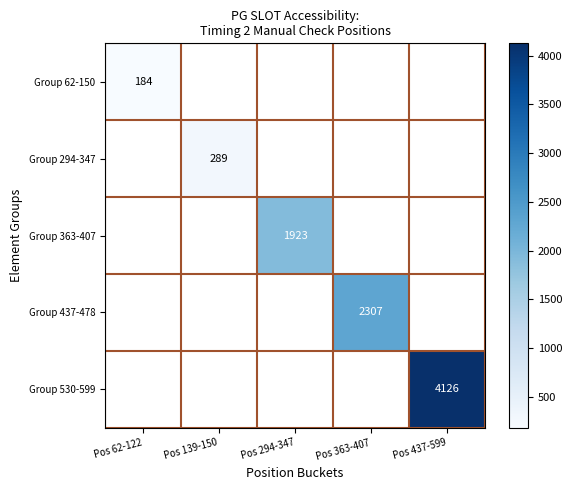

The value of Group 294-347 at Pos 139-150 is 289. True or false?

True